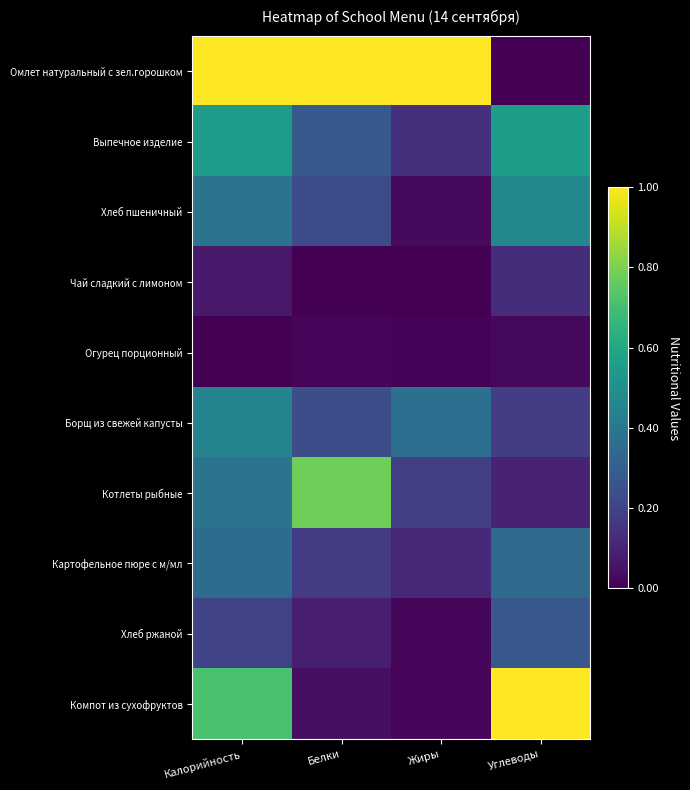

Which series has the largest total across all categories?

Омлет натуральный с зел.горошком